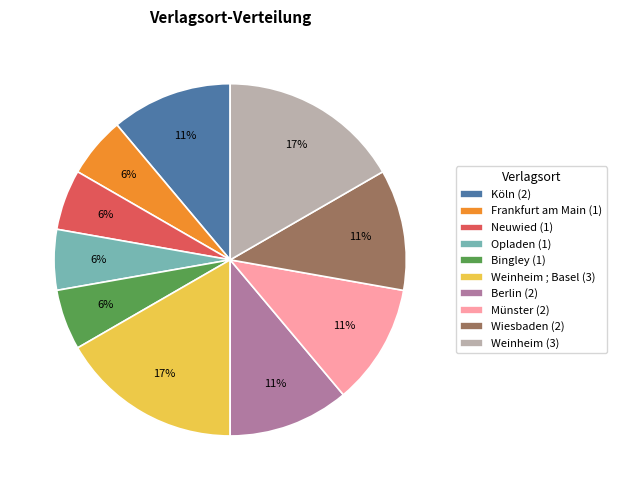

To the nearest percent, what is the average slice percentage?

10%